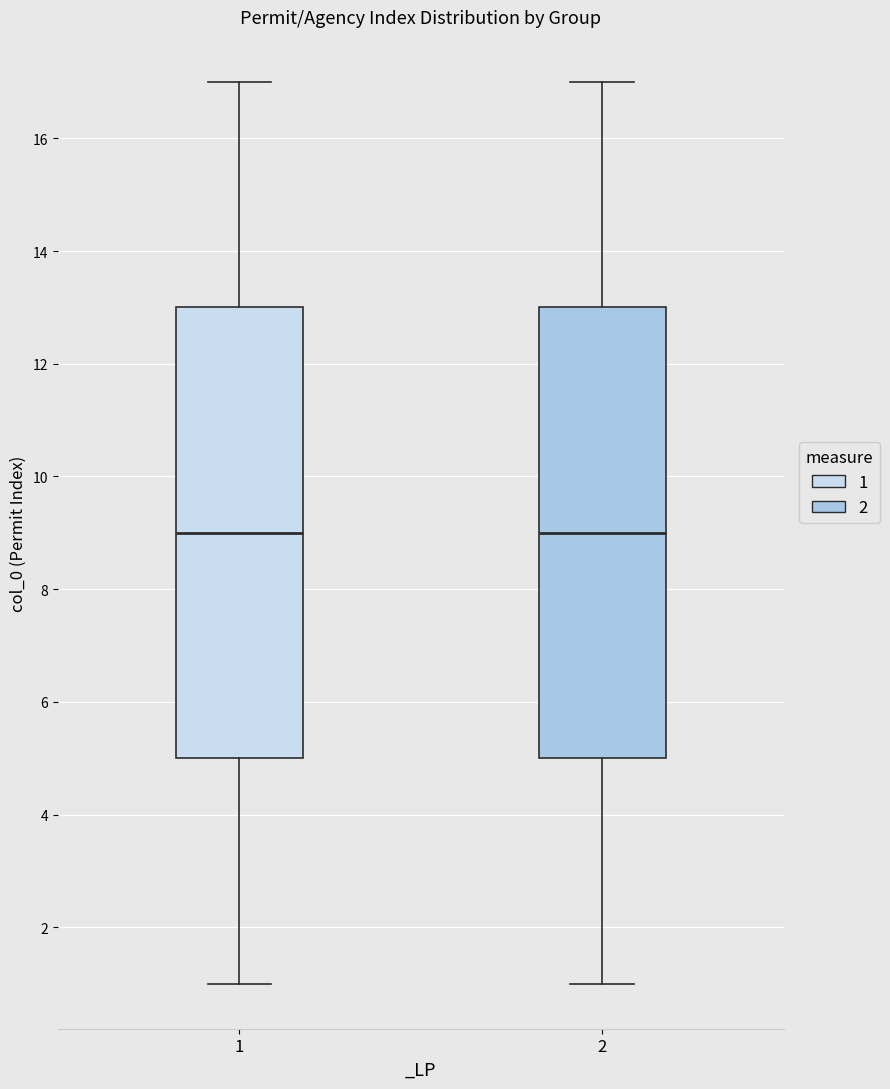

Reading left to right, transcribe this box plot: for each box, give where its median line is, the range the box spans, and where its two whiskers end, as read against the y-axis. The values are not printed on the chart, so give them approximately, as read against the axis.

1: median 9, box 5 to 13, whiskers 1 to 17
2: median 9, box 5 to 13, whiskers 1 to 17